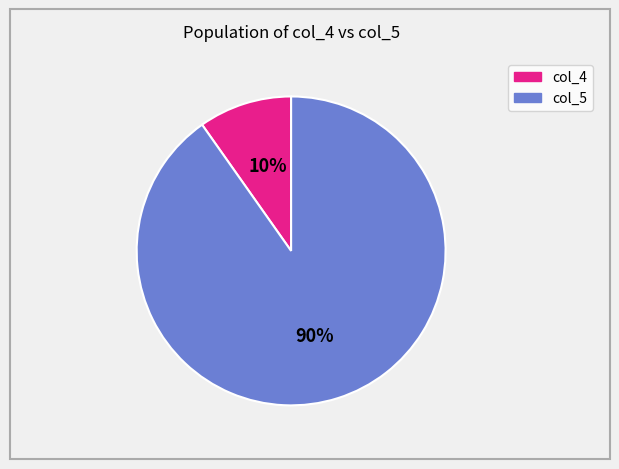

To the nearest percent, what is the difference between the largest and smallest slice percentages?

80%